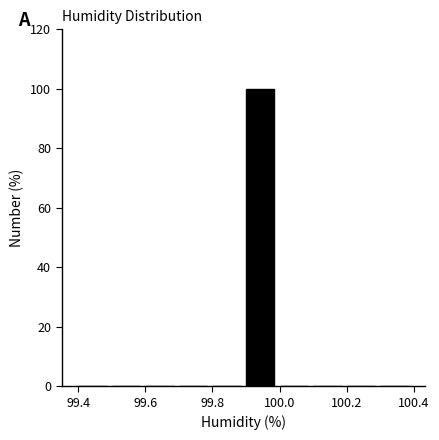

Reading left to right, transcribe this chart: for each bar, give the range it covers on the x-axis and its height. The values are not printed on the chart, so give them approximately, as read against the axis.

99.4 to 99.5: 0
99.5 to 99.6: 0
99.6 to 99.7: 0
99.7 to 99.8: 0
99.8 to 99.9: 0
99.9 to 100.0: 100
100.0 to 100.1: 0
100.1 to 100.2: 0
100.2 to 100.3: 0
100.3 to 100.4: 0